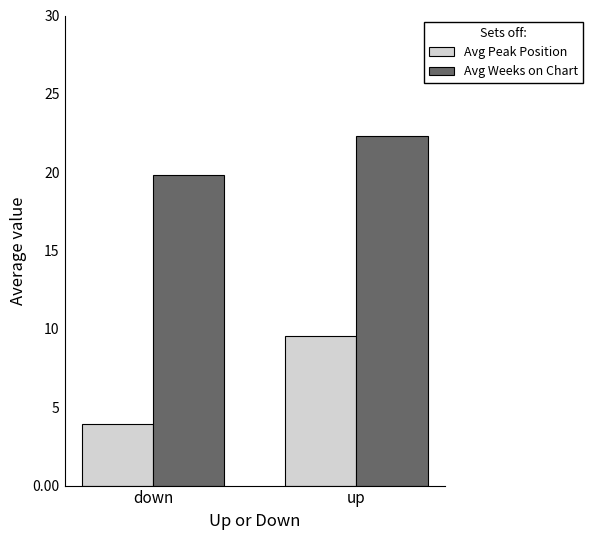

What is the value of the Avg Peak Position bar at the 2nd from the left?

9.5